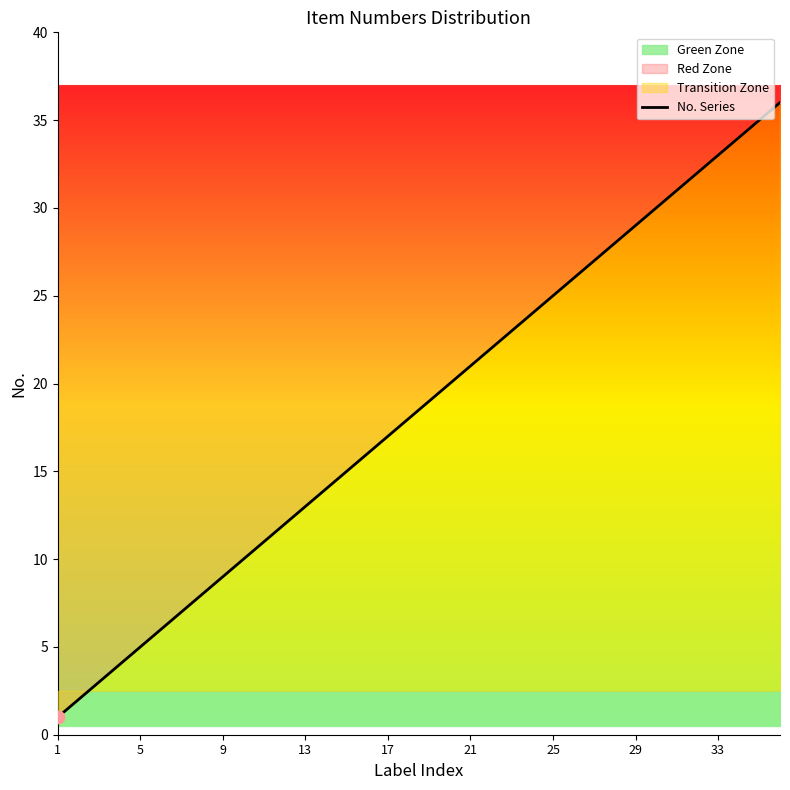

Approximately how many times larger is the value at 31 compared to 32?

1.0